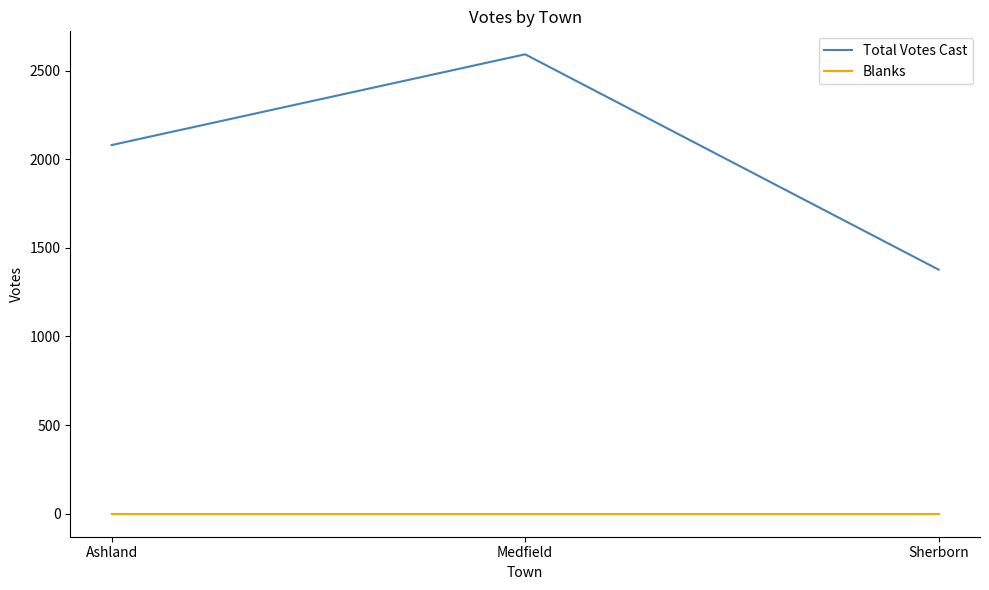

Which category has the lowest value in the Total Votes Cast series?

Sherborn